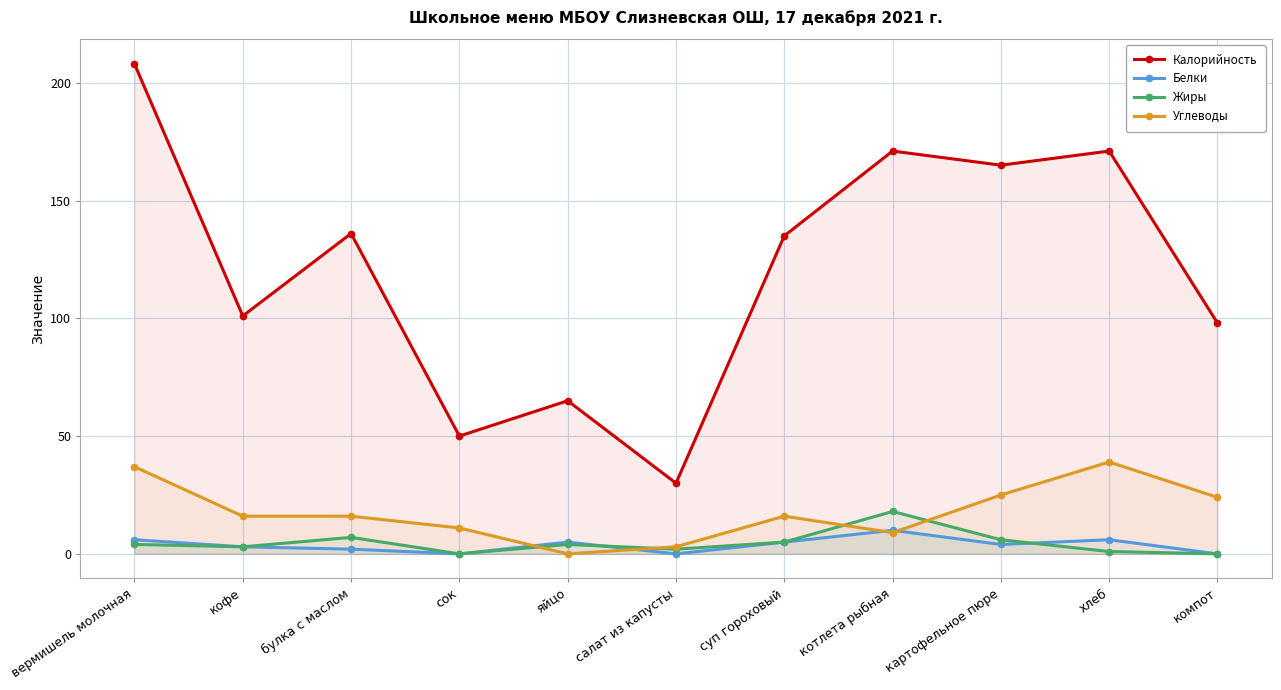

What value does the Калорийность series have at суп гороховый, to the nearest 10?

140